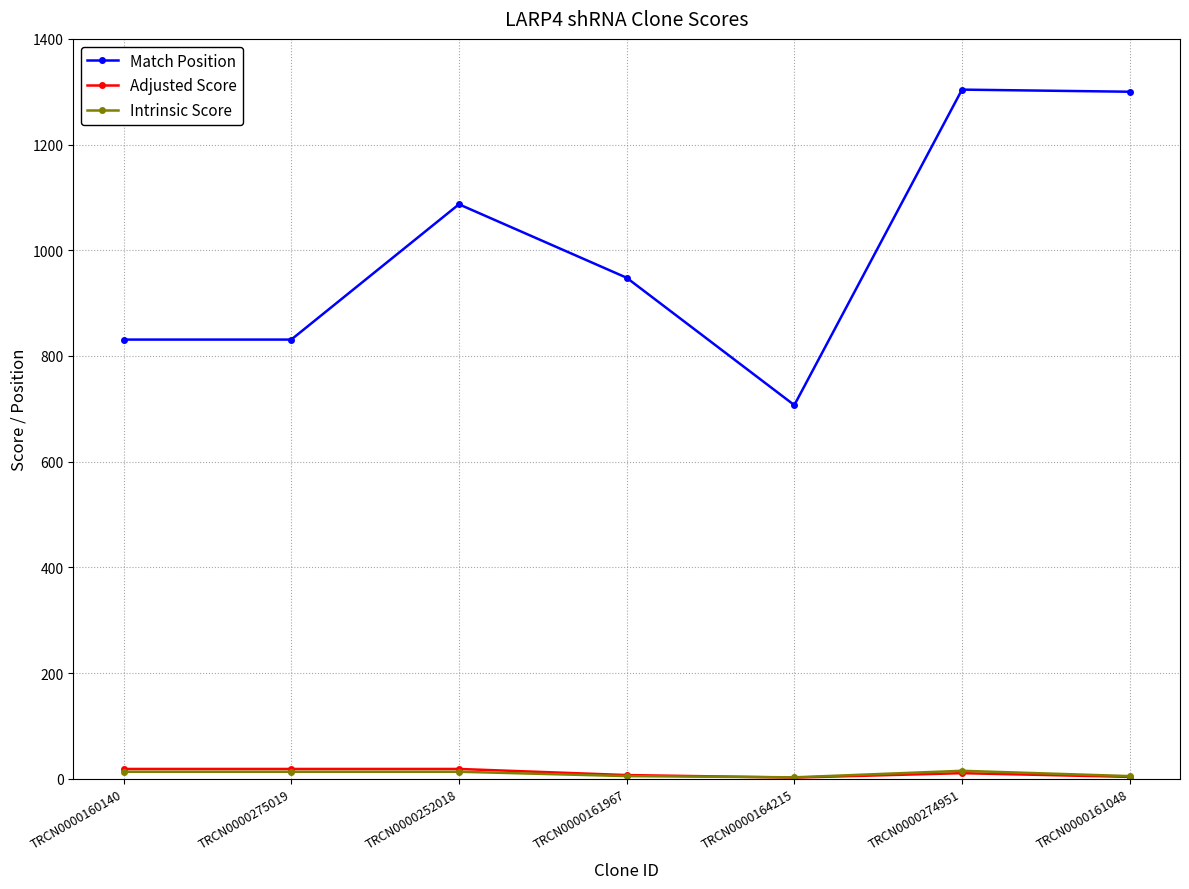

What is the label of the 3rd point from the right?

TRCN0000164215